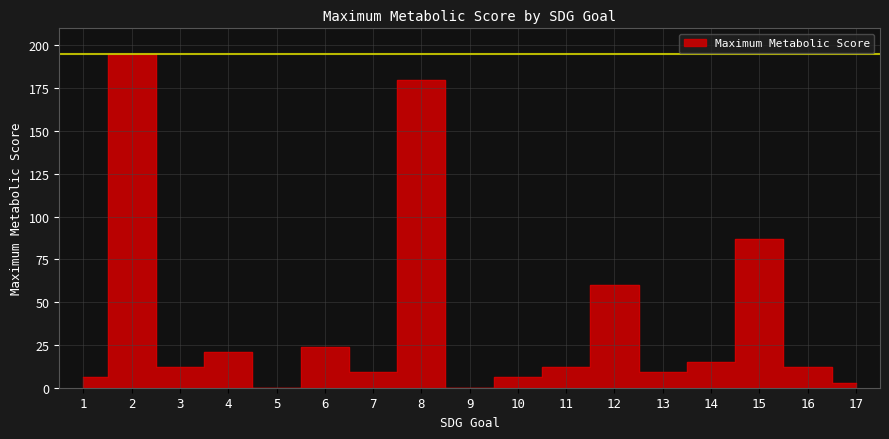

True or false: the data has more than 0 interior local peaks.

True